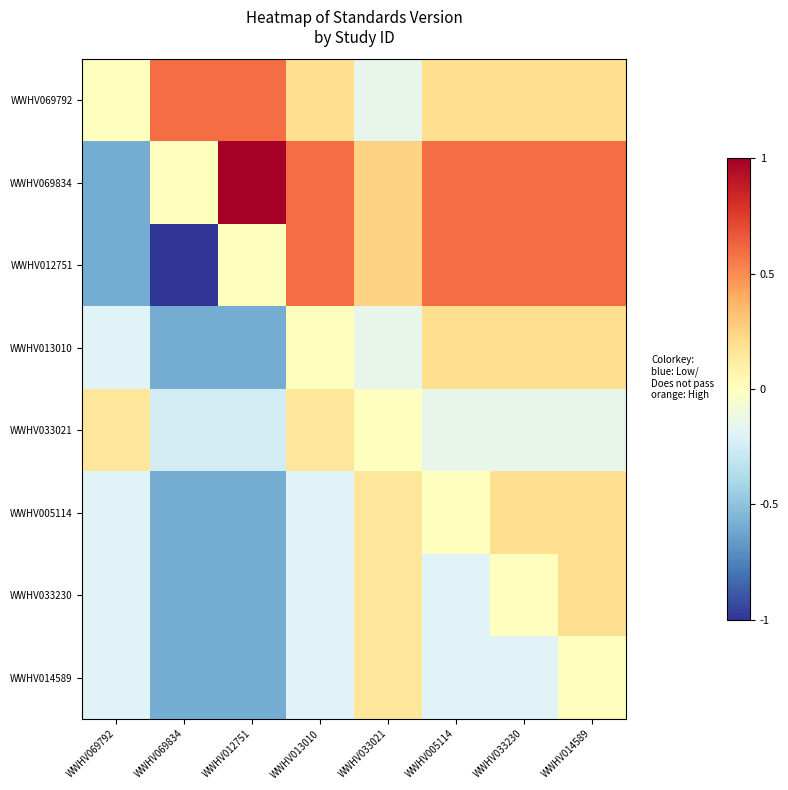

What is the spread (max minus min) of values at WWHV014589?

0.8